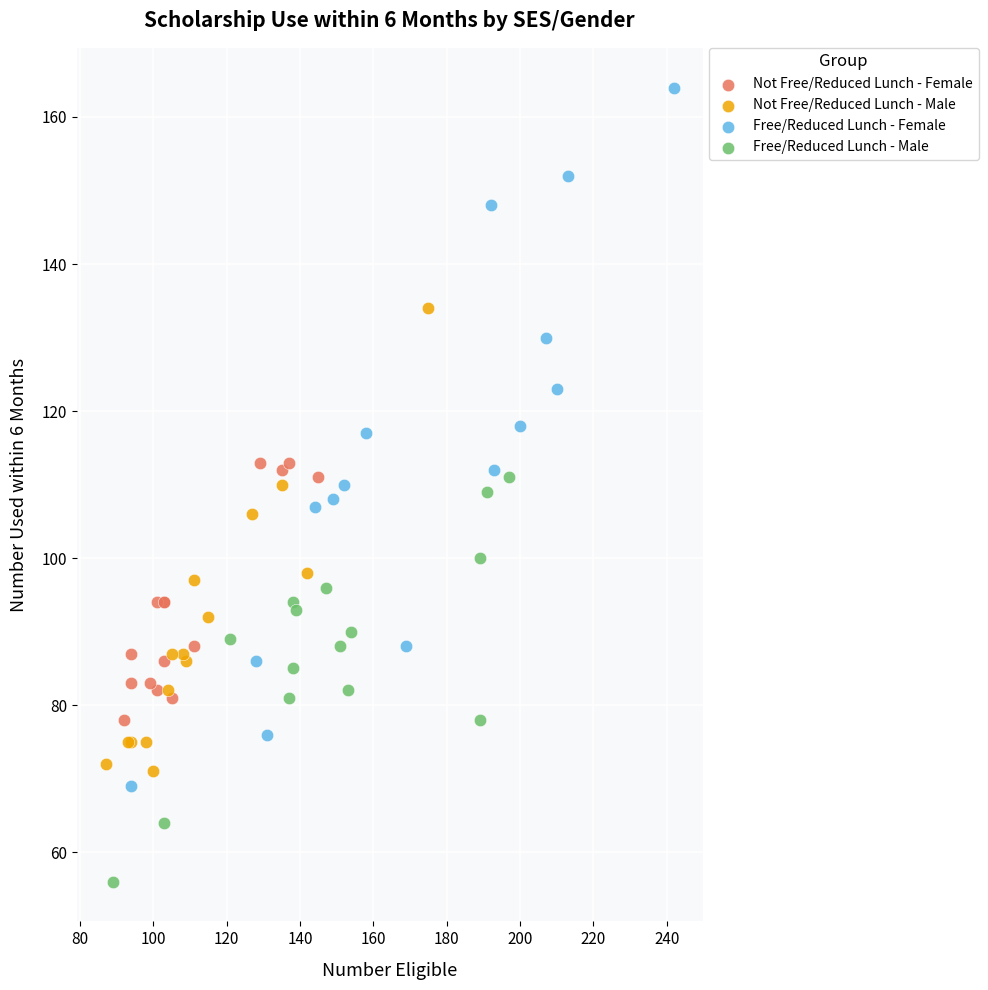

Which series reaches the minimum Y coordinate?

Free/Reduced Lunch - Male